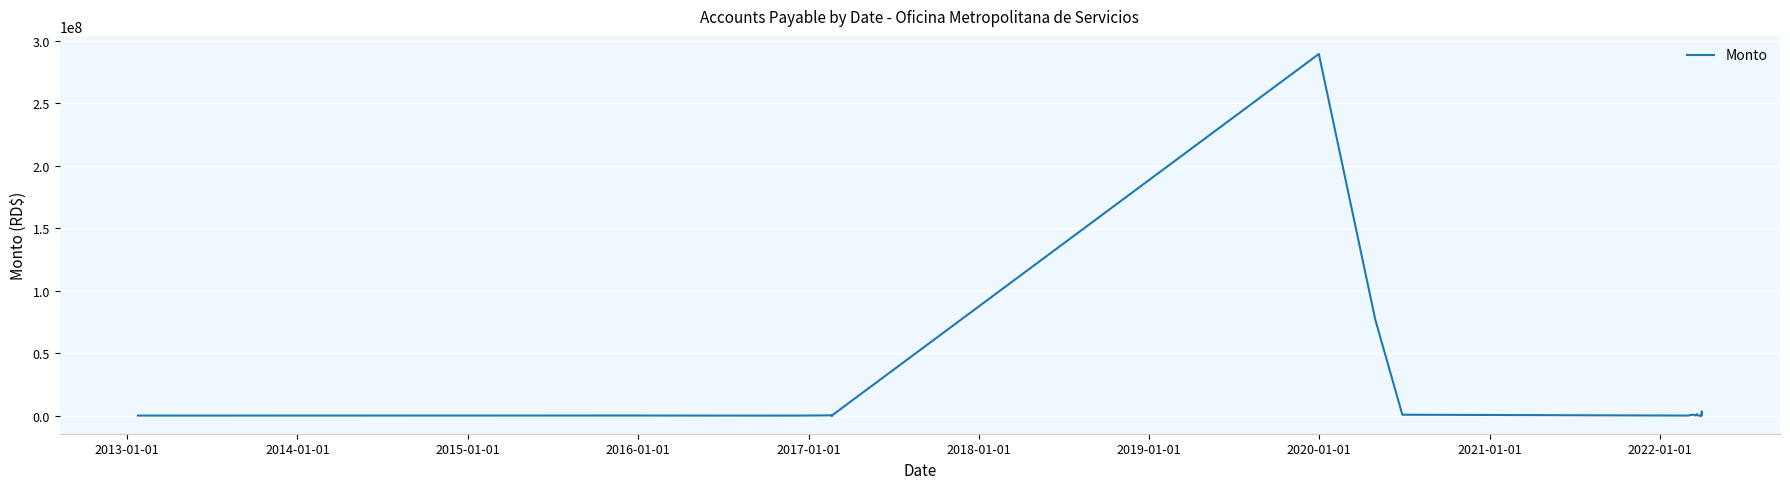

Is this an area chart (filled region under the line)?

No